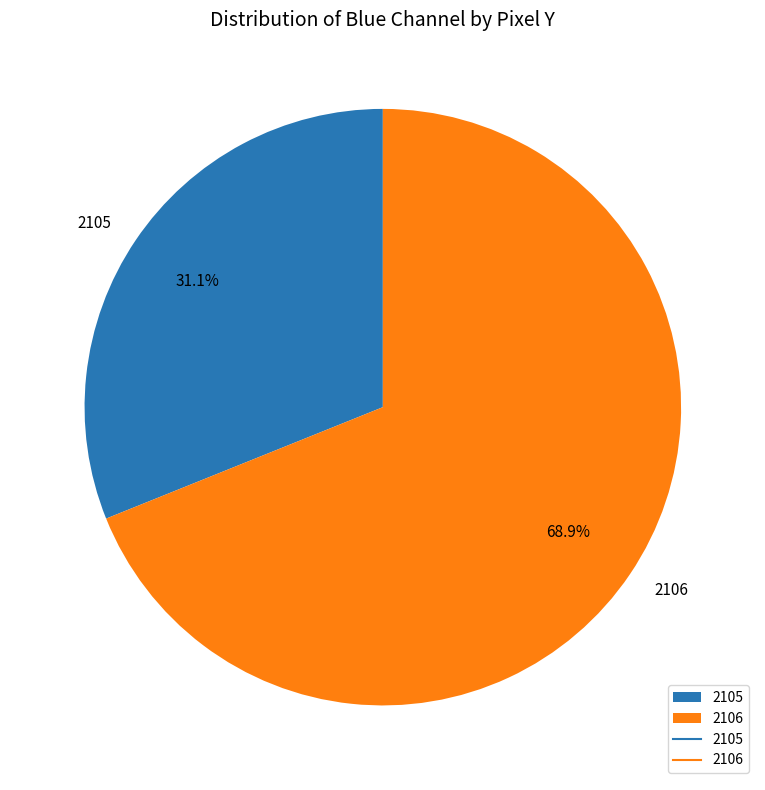

Do 2106 and 2105 together represent more than half of the pie?

Yes